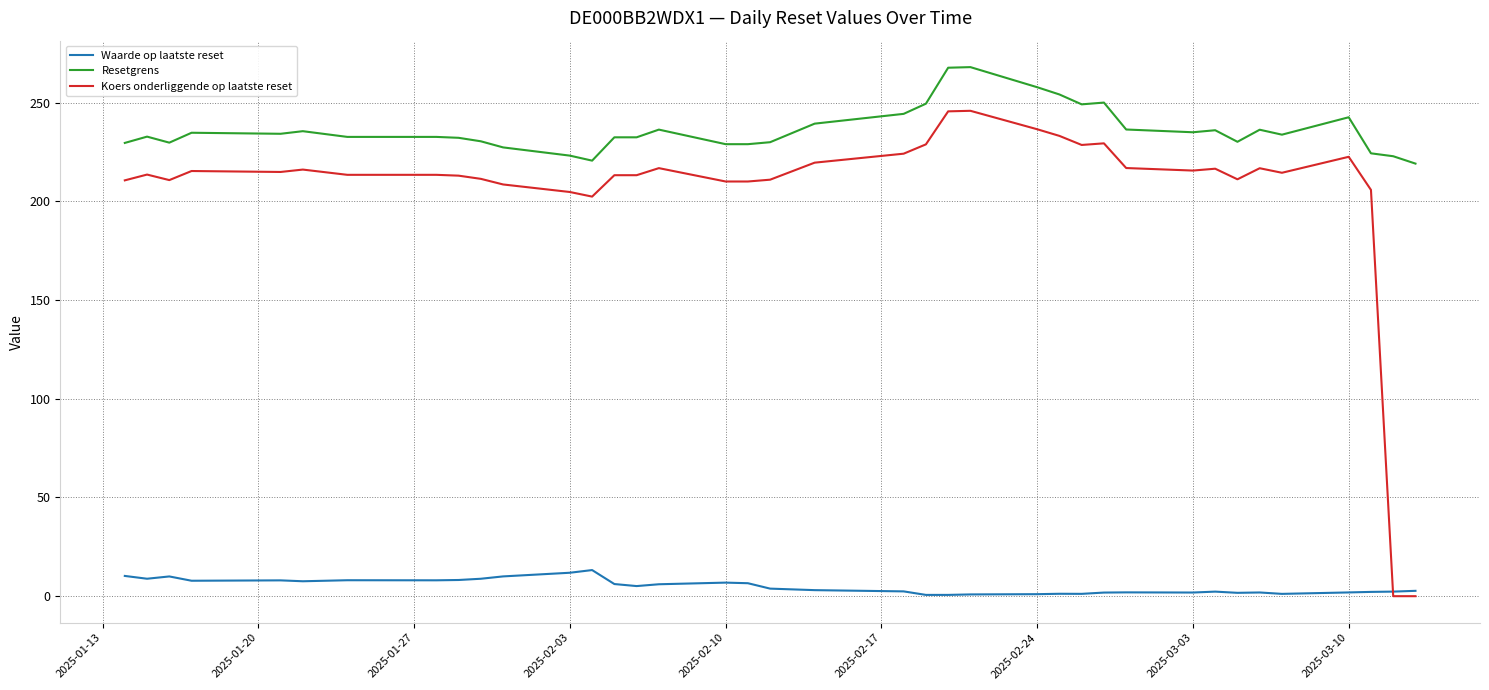

How many categories are shown in the chart?

38